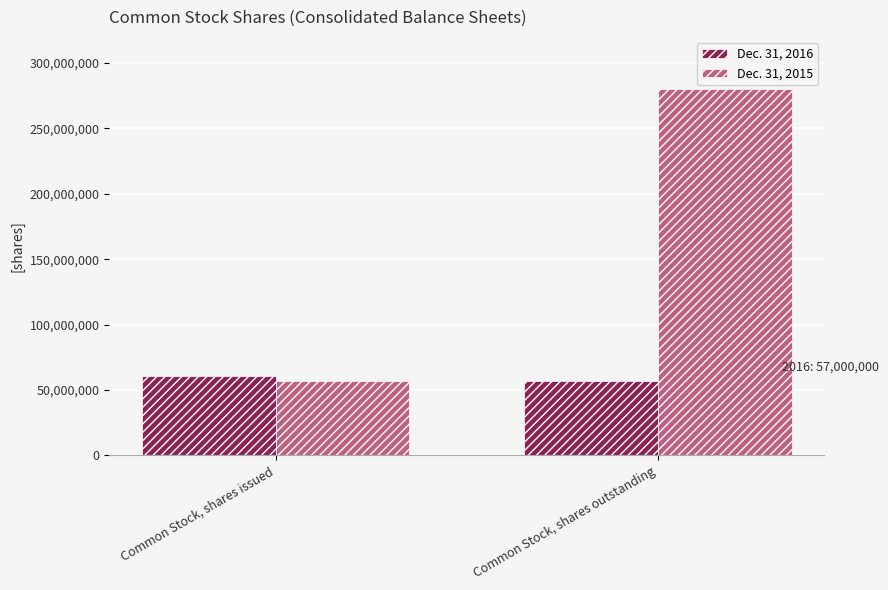

What are all the series names shown in the legend?

Dec. 31, 2016, Dec. 31, 2015